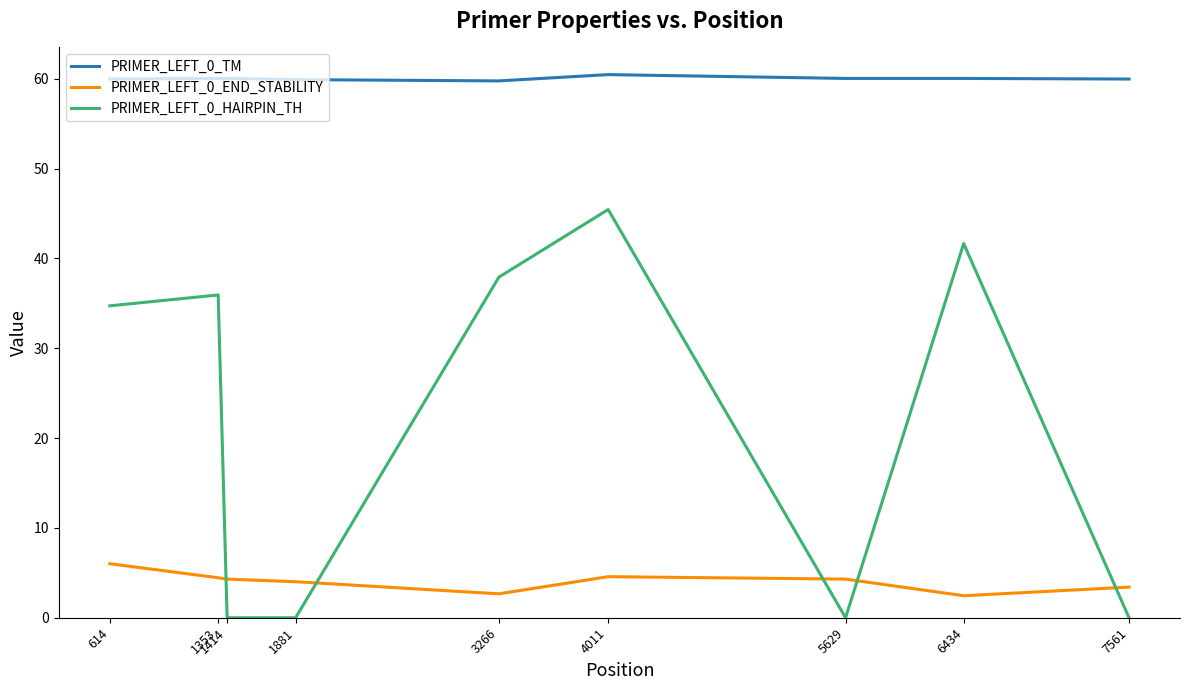

How many lines are shown in the chart?

3